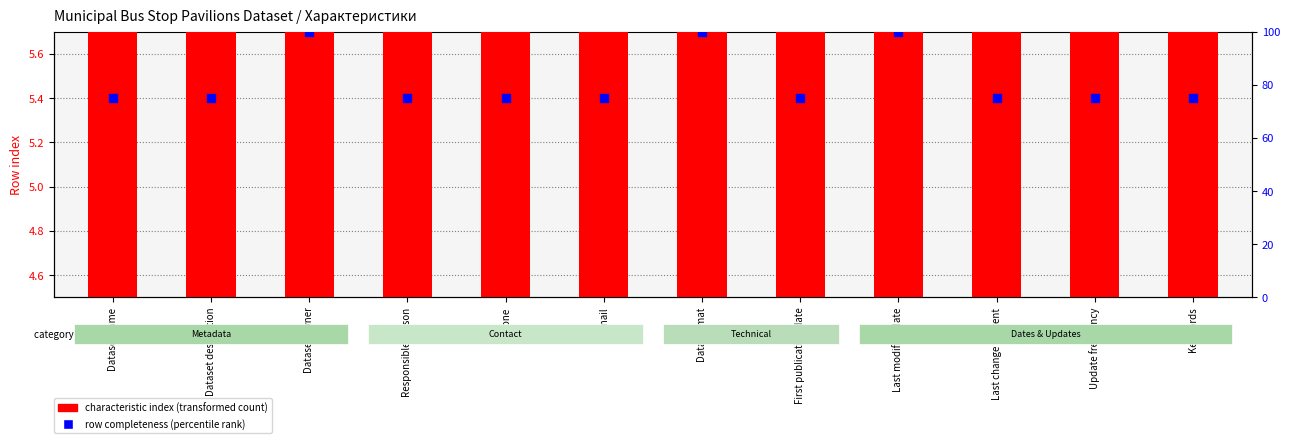

Which series reaches the minimum Y coordinate?

characteristic index